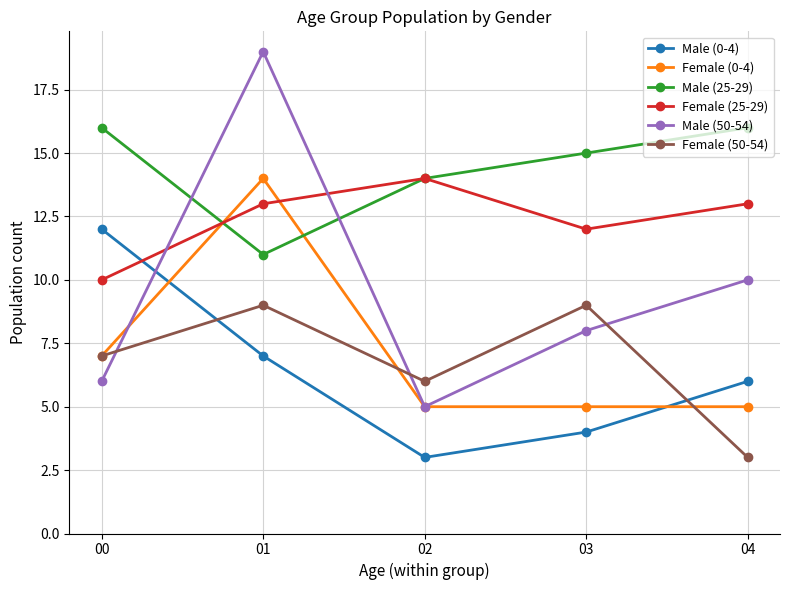

At 04, list the series in order from largest to smallest.

Male (25-29), Female (25-29), Male (50-54), Male (0-4), Female (0-4), Female (50-54)